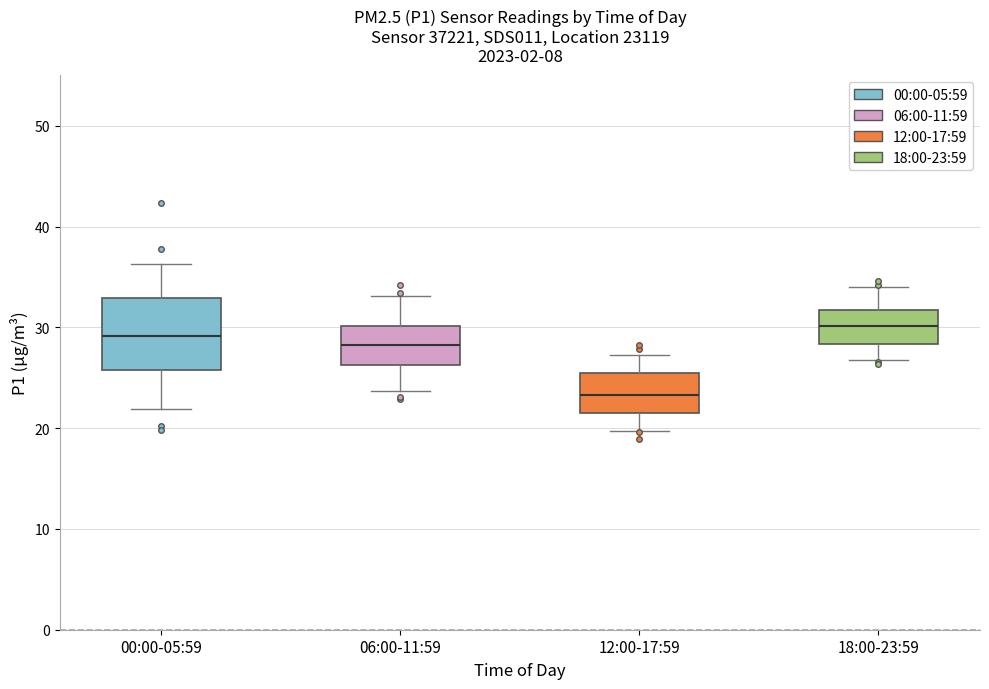

Reading left to right, read every box against the y-axis: the position of its median line, the range the box covers, and the ends of its whiskers. The values are not printed on the chart, so give them approximately, as read against the axis.

00:00-05:59: median 29, box 26 to 33, whiskers 22 to 36
06:00-11:59: median 28, box 26 to 30, whiskers 24 to 33
12:00-17:59: median 23, box 21 to 25, whiskers 20 to 27
18:00-23:59: median 30, box 28 to 32, whiskers 27 to 34